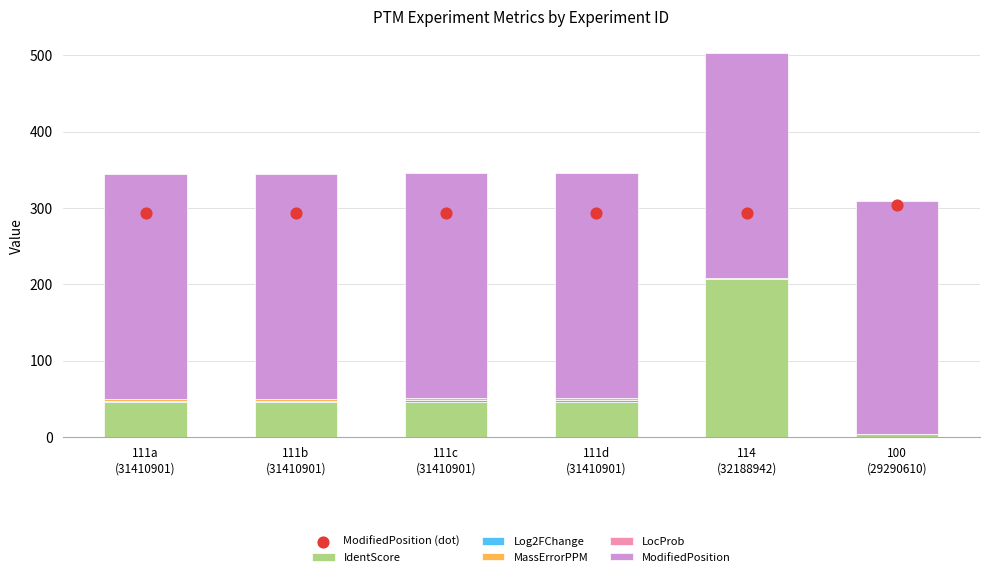

What are all the series names shown in the legend?

IdentScore, Log2FChange, MassErrorPPM, LocProb, ModifiedPosition, ModifiedPosition (dot)